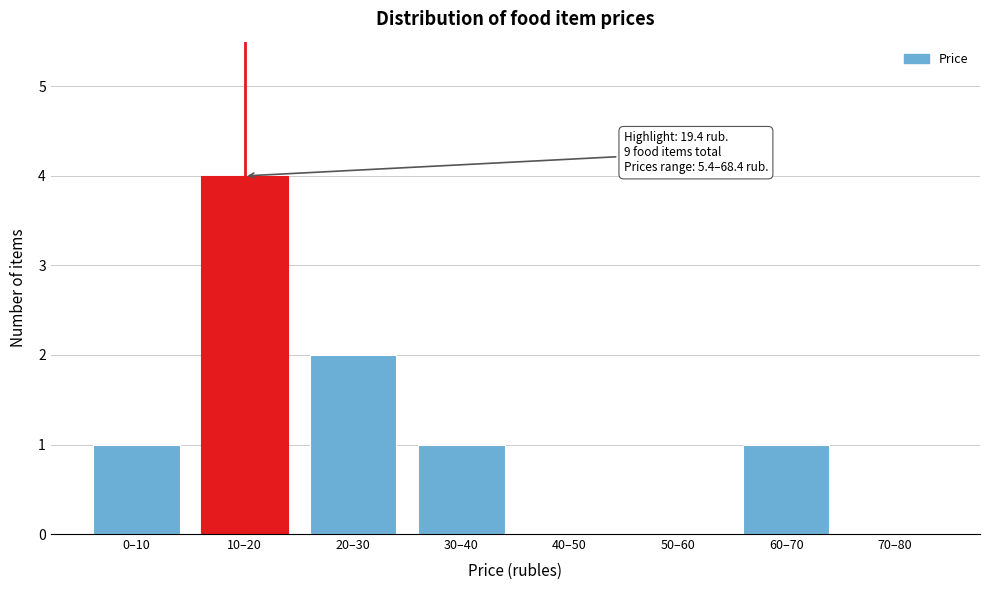

Reading left to right, what are all the values shown in this chart?

0–10=1	10–20=4	20–30=2	30–40=1	40–50=0	50–60=0	60–70=1	70–80=0